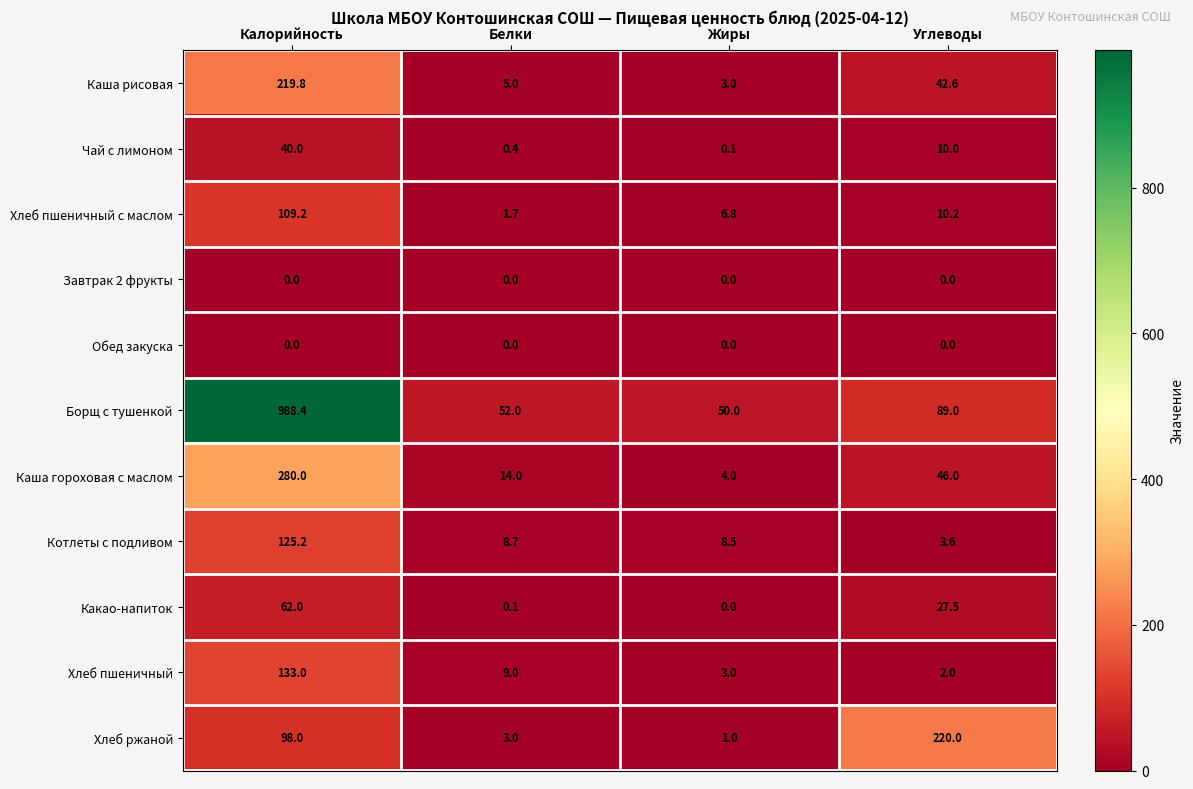

What is the lowest value of the Хлеб пшеничный series?

2.0